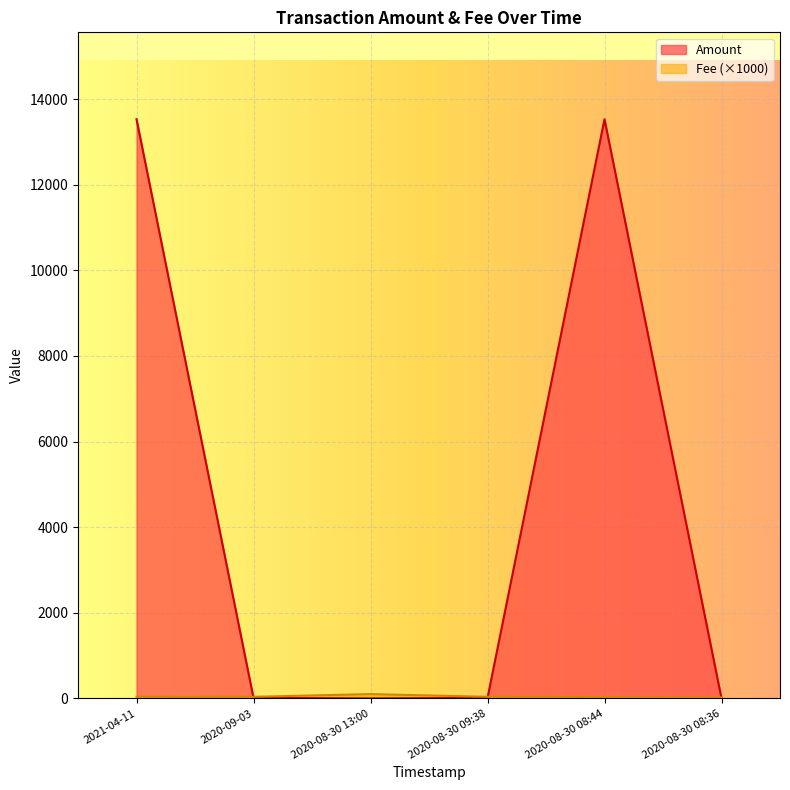

How many lines are shown in the chart?

2